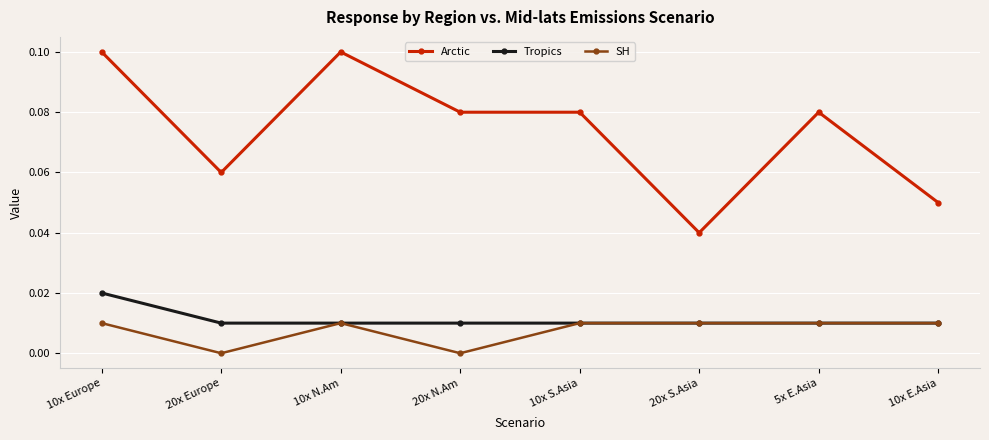

Which series has the largest total across all categories?

Arctic